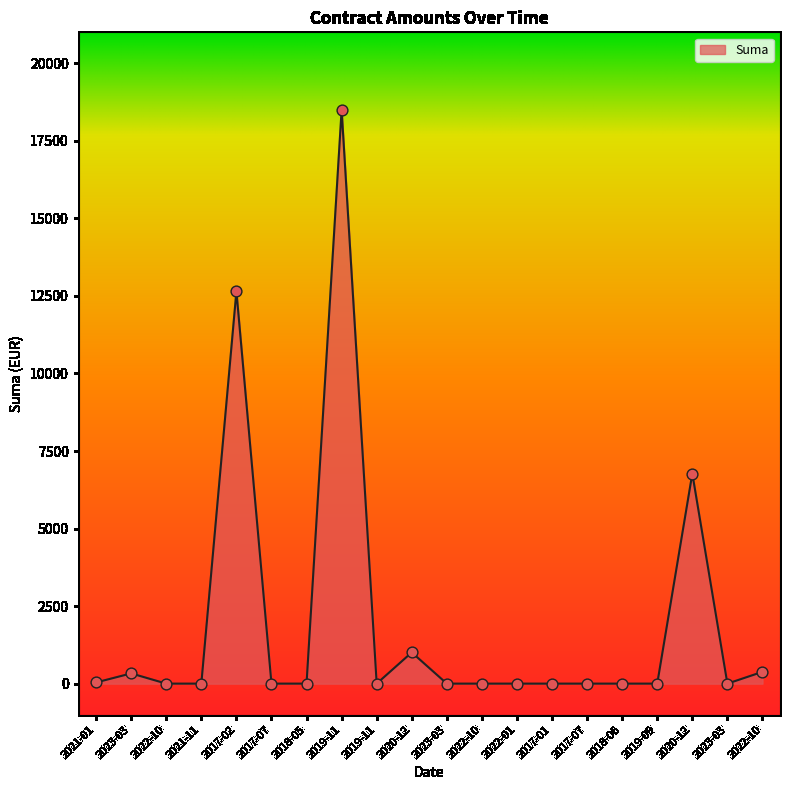

How many lines are shown in the chart?

1